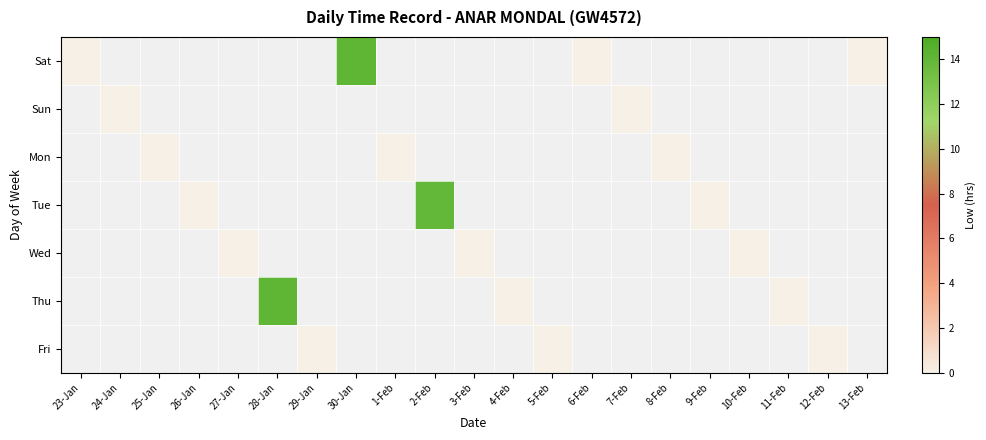

Is the value of Tue at 23-Jan greater than the value of Sat at 9-Feb?

No